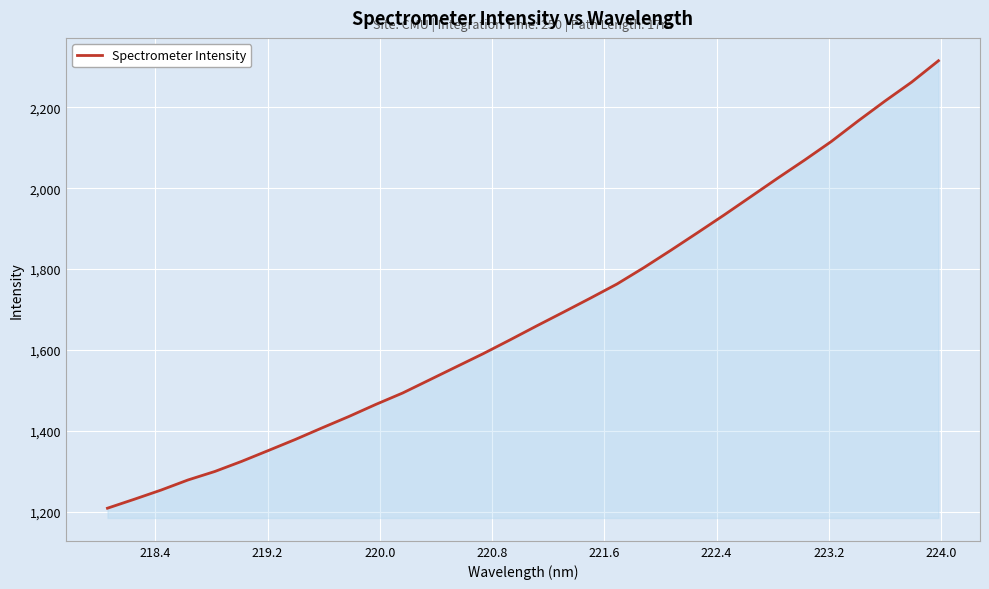

What is the smallest value displayed?

1208.7